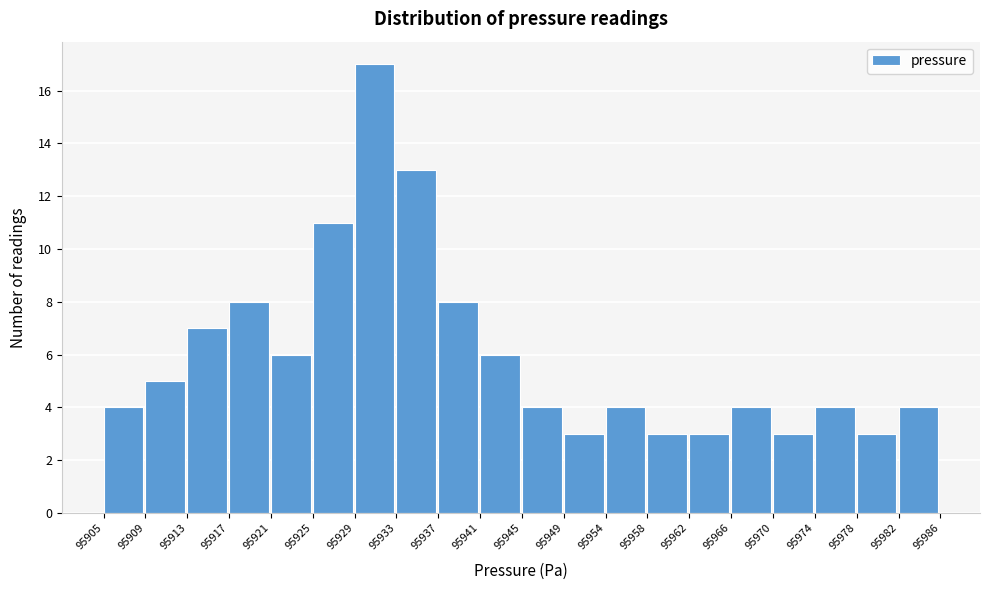

Reading right to left, extract all data points from this chart.

4	3	4	3	4	3	3	4	3	4	6	8	13	17	11	6	8	7	5	4